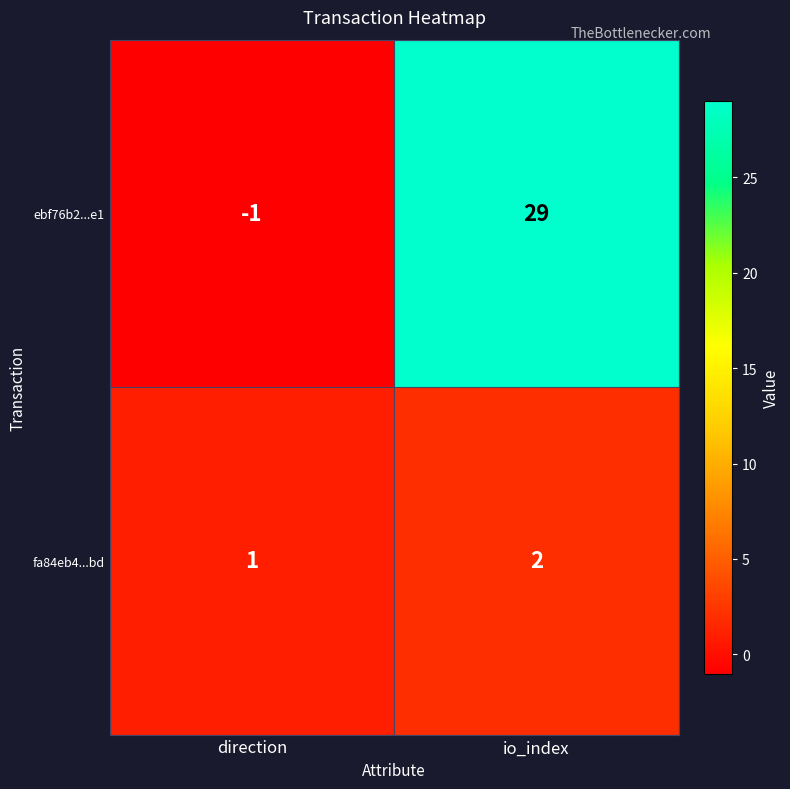

Which series has the largest total across all categories?

ebf76b2...e1